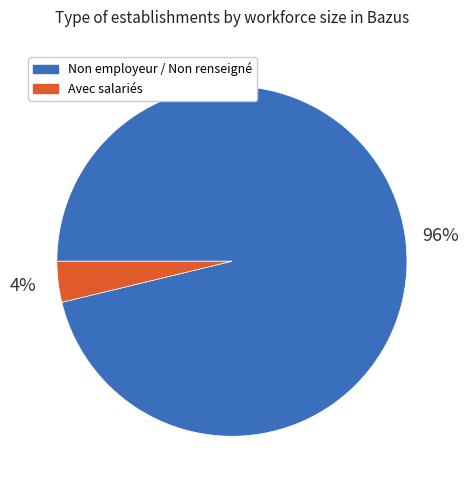

How many segments does this pie chart have?

2